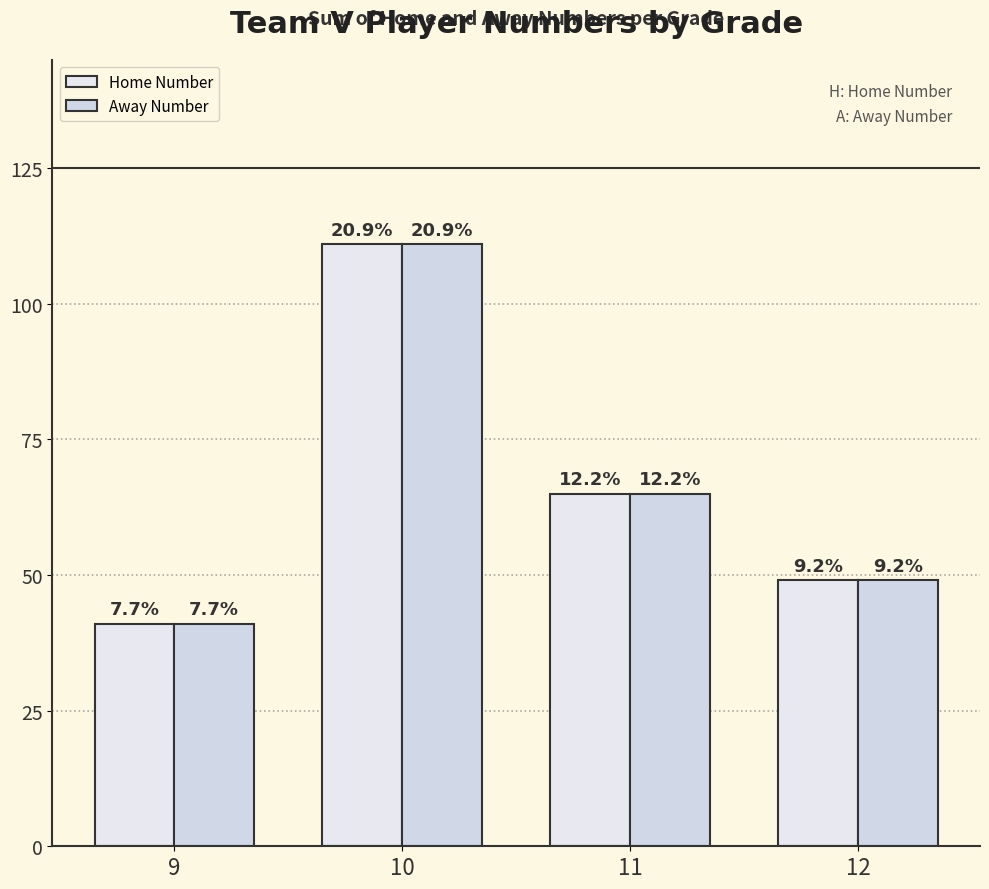

At which category is the sum across all series the highest?

10